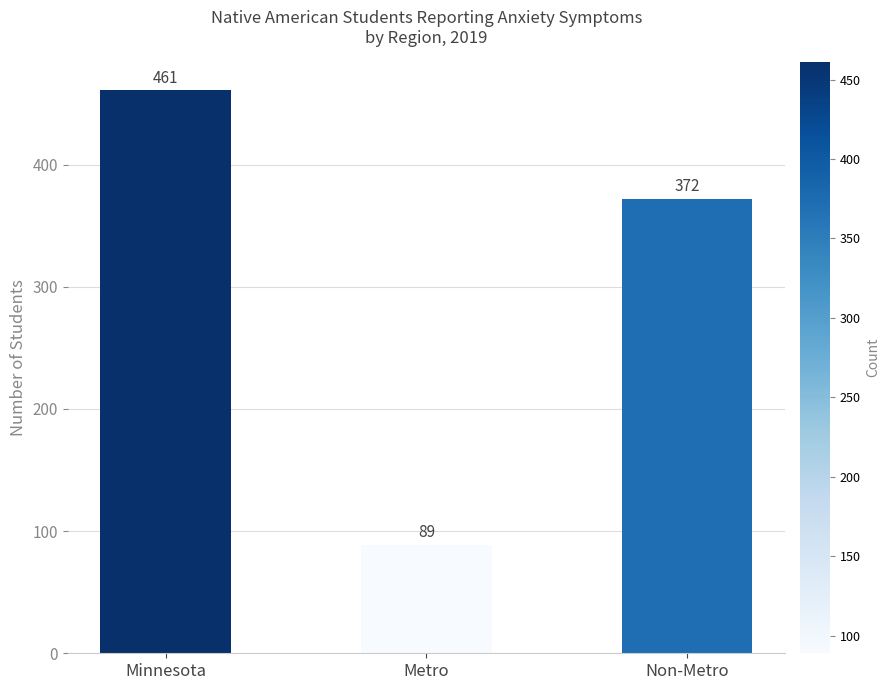

What value does the data have at Minnesota?

461